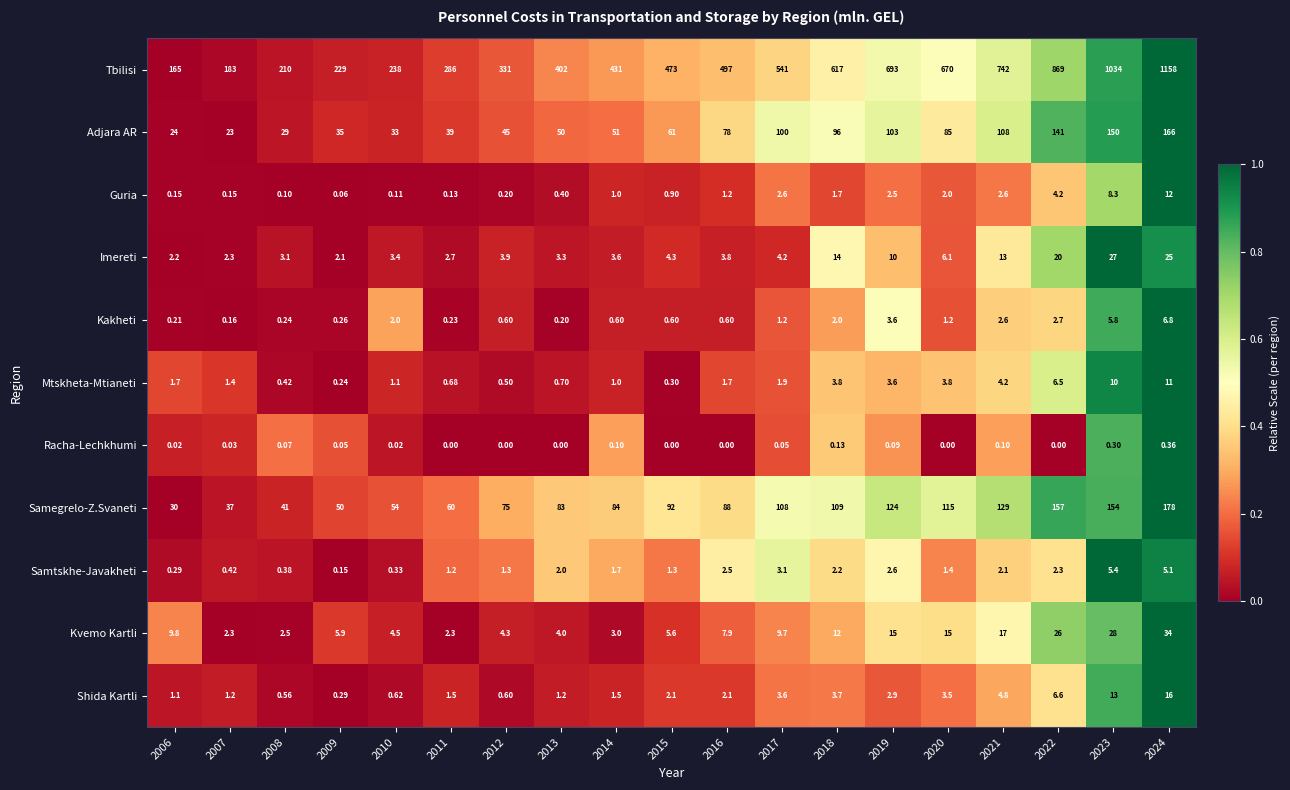

What is the maximum value shown in the chart?

1158.0